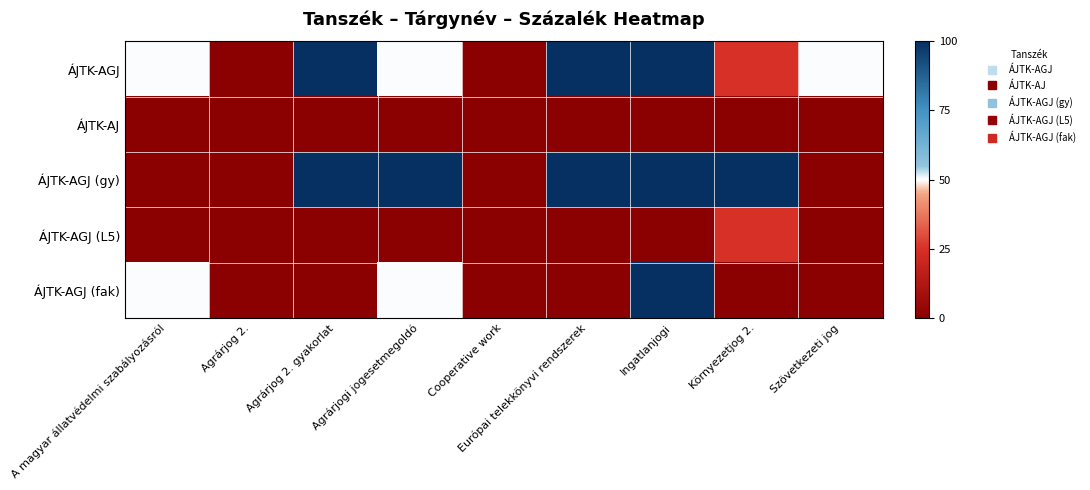

Rank the series by their maximum value, from lowest to highest.

ÁJTK-AJ, ÁJTK-AGJ (L5), ÁJTK-AGJ, ÁJTK-AGJ (gy), ÁJTK-AGJ (fak)